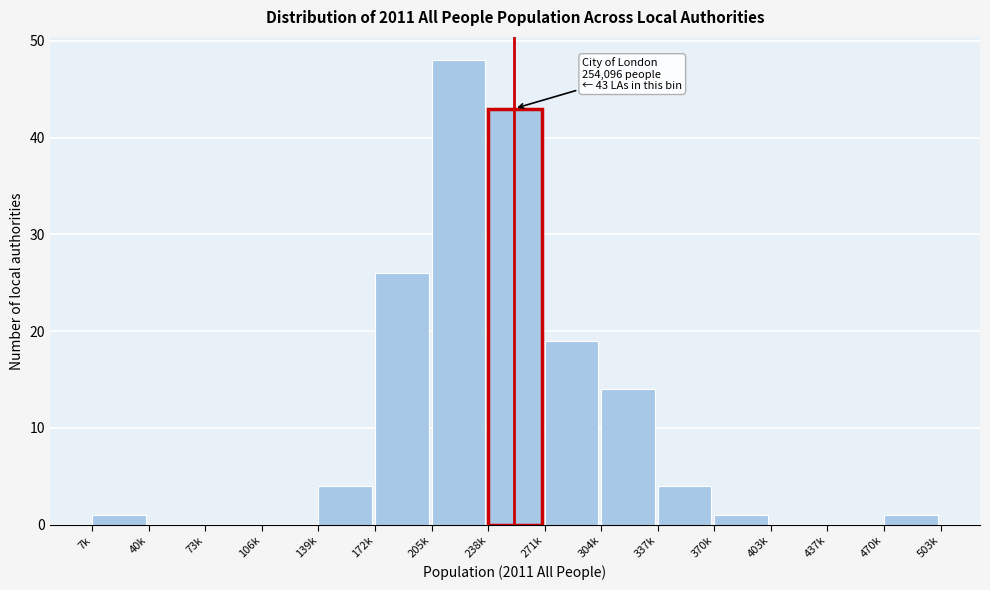

Reading right to left, transcribe all the data shown in this chart.

470k=1	437k=0	403k=0	370k=1	337k=4	304k=14	271k=19	238k=43	205k=48	172k=26	139k=4	106k=0	73k=0	40k=0	7k=1